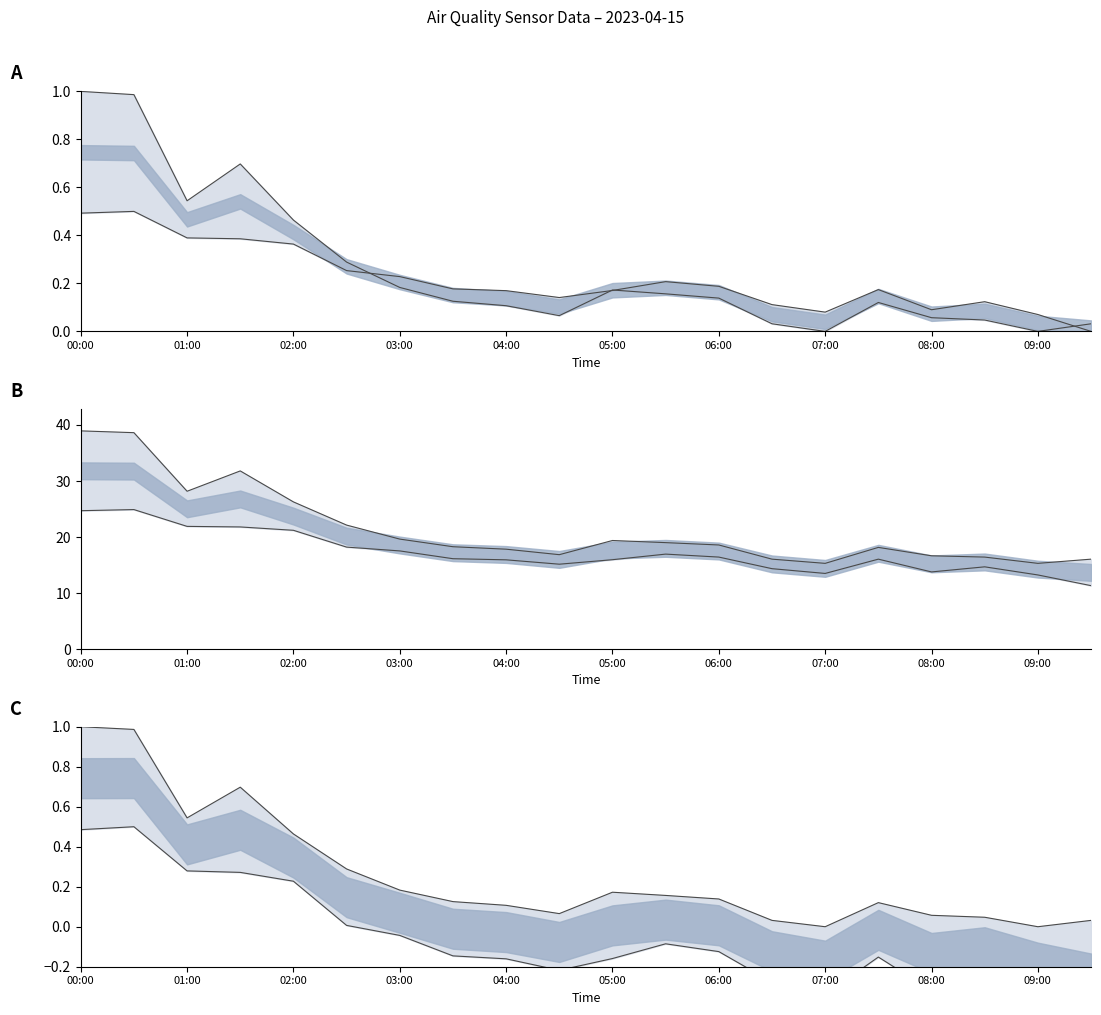

How many categories are shown in the chart?

20